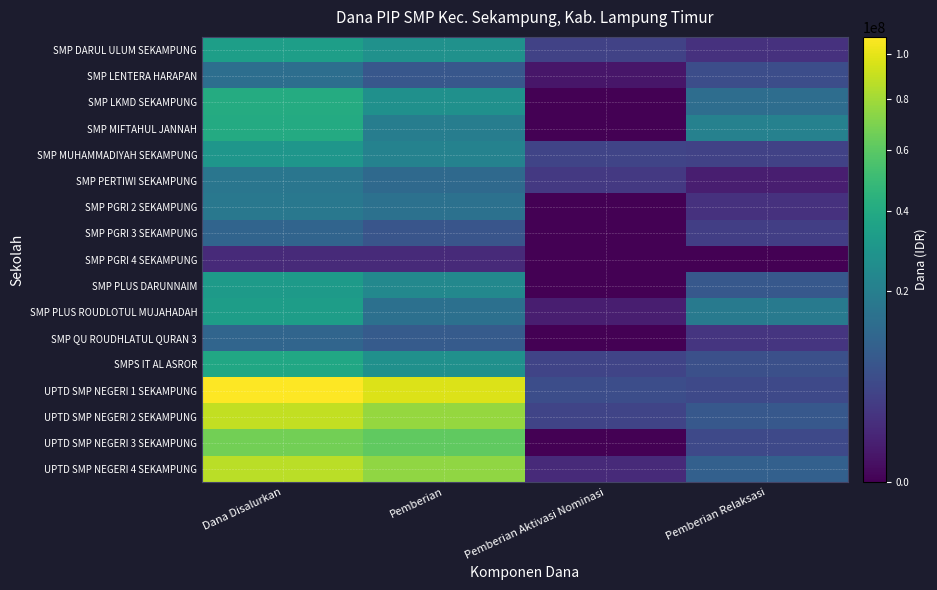

How many data points does each series have?

4